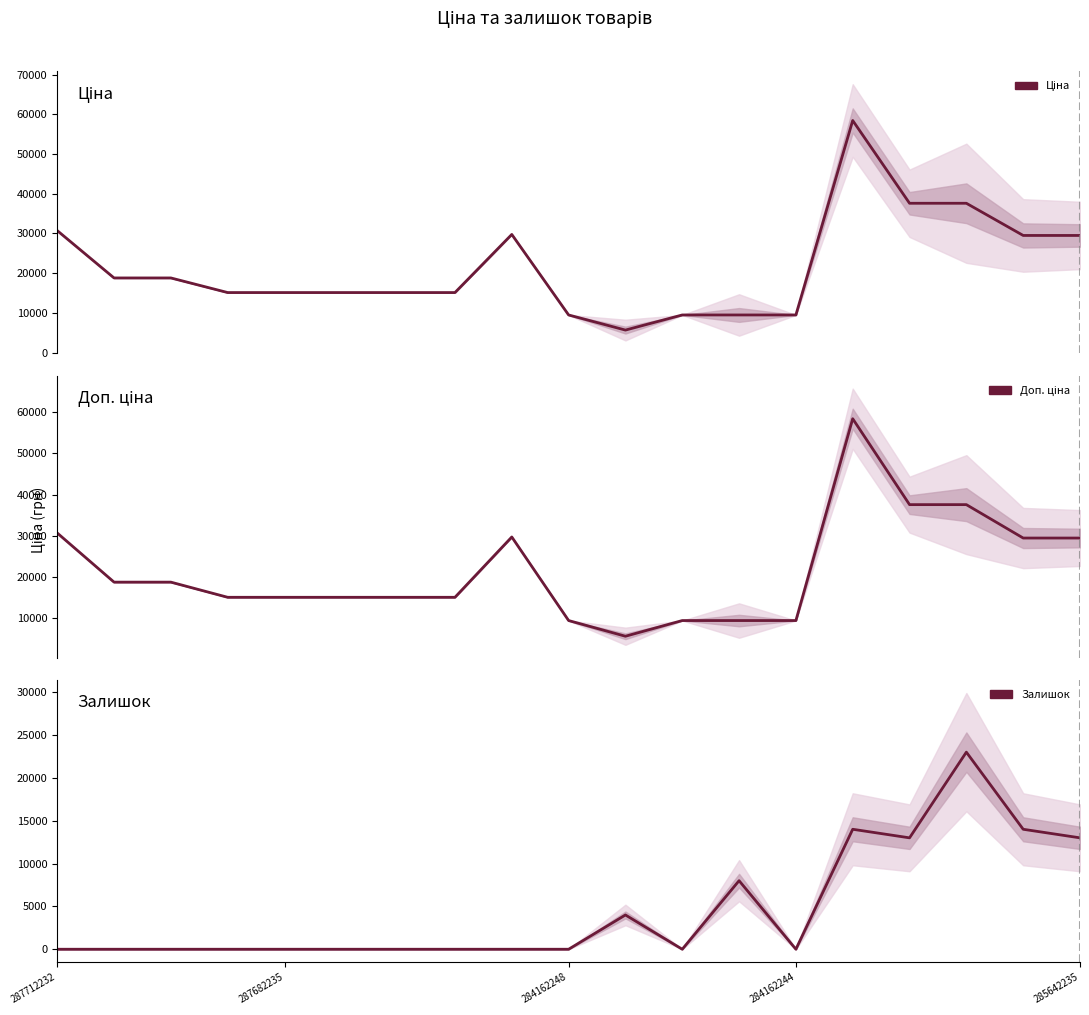

True or false: Доп. ціна and Ціна intersect in this chart.

False